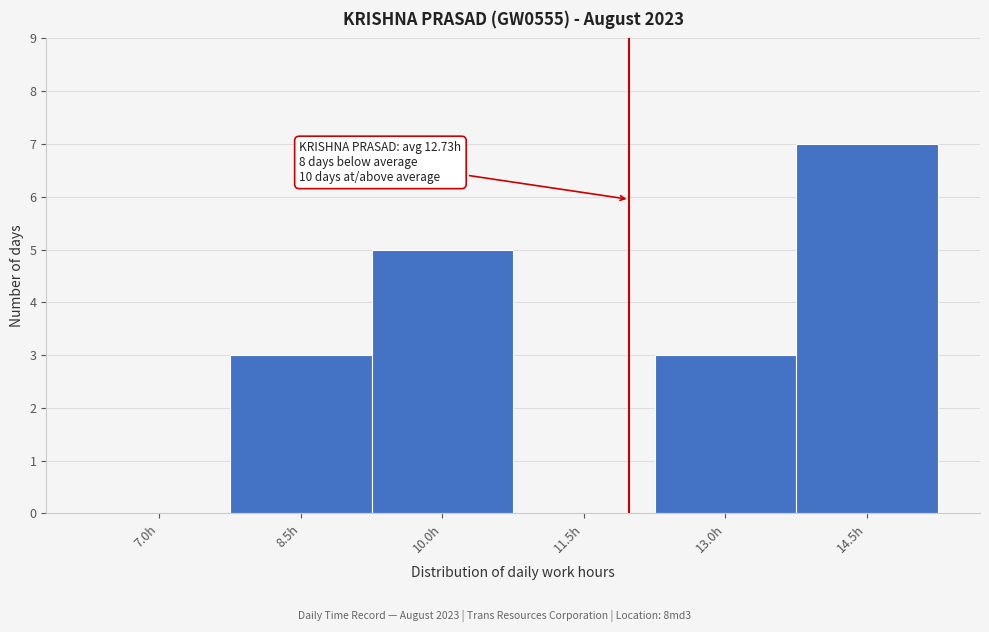

Reading right to left, what are all the values shown in this chart?

14.5h=7	13.0h=3	11.5h=0	10.0h=5	8.5h=3	7.0h=0